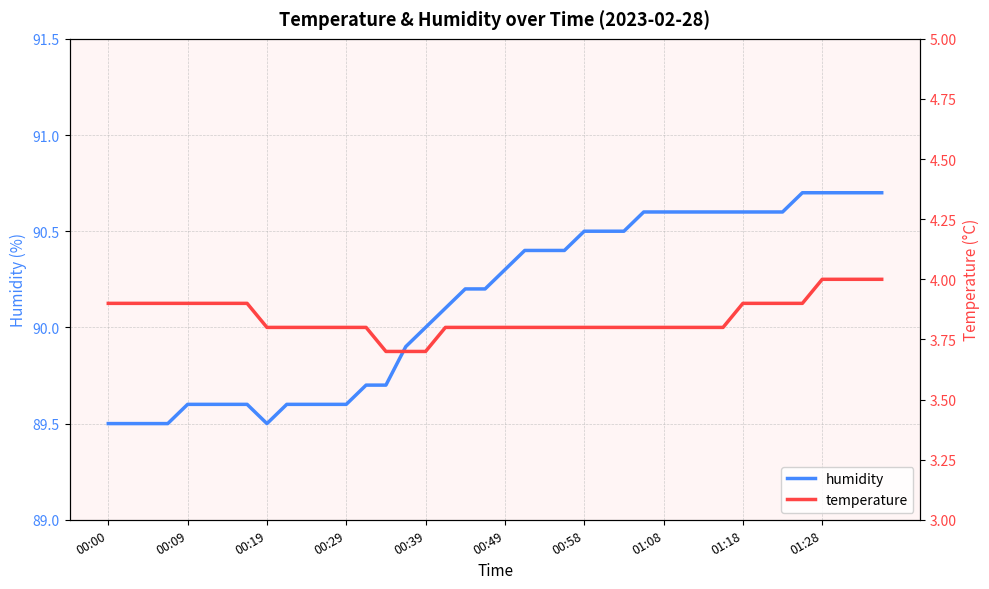

Rank the series at 21 from lowest to highest value.

temperature, humidity